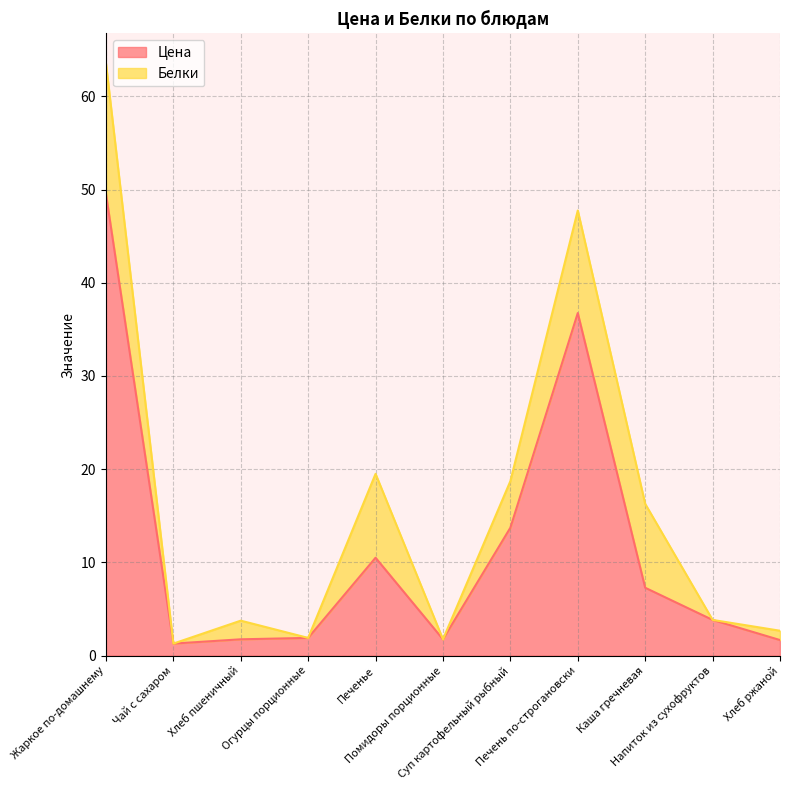

What is the value of the 8th point from the left?

36.8